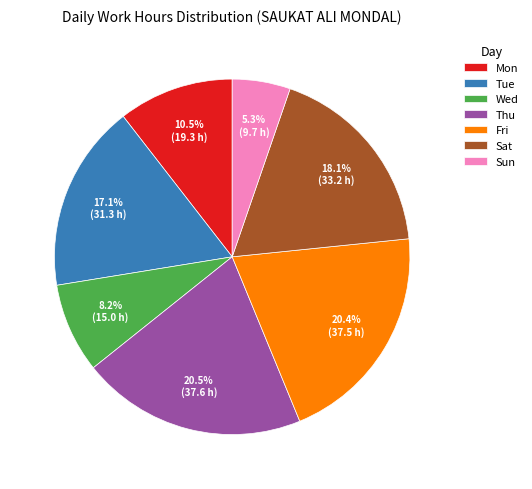

To the nearest percent, what is the combined percentage of Fri and Mon?

31%